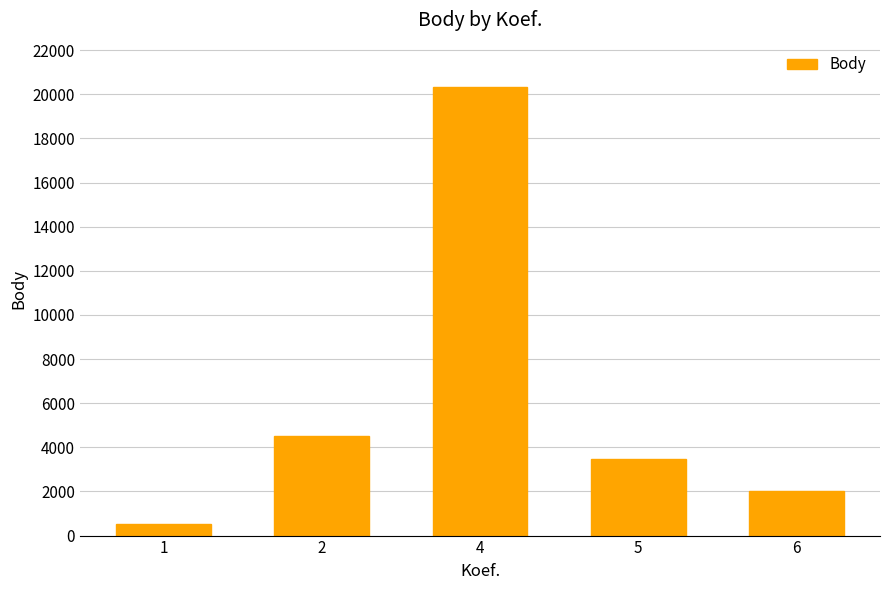

Rank the categories by value from highest to lowest.

4, 2, 5, 6, 1